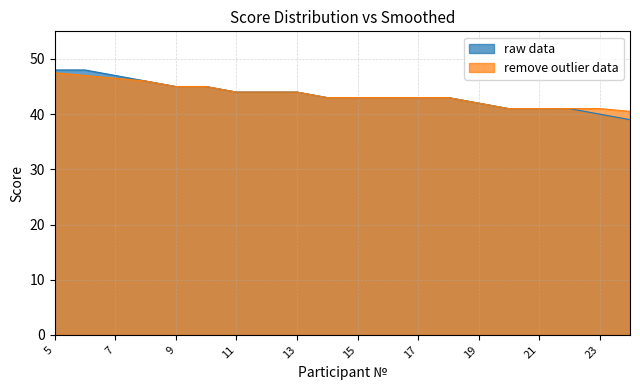

What is the maximum value for Score Distribution?

48.0